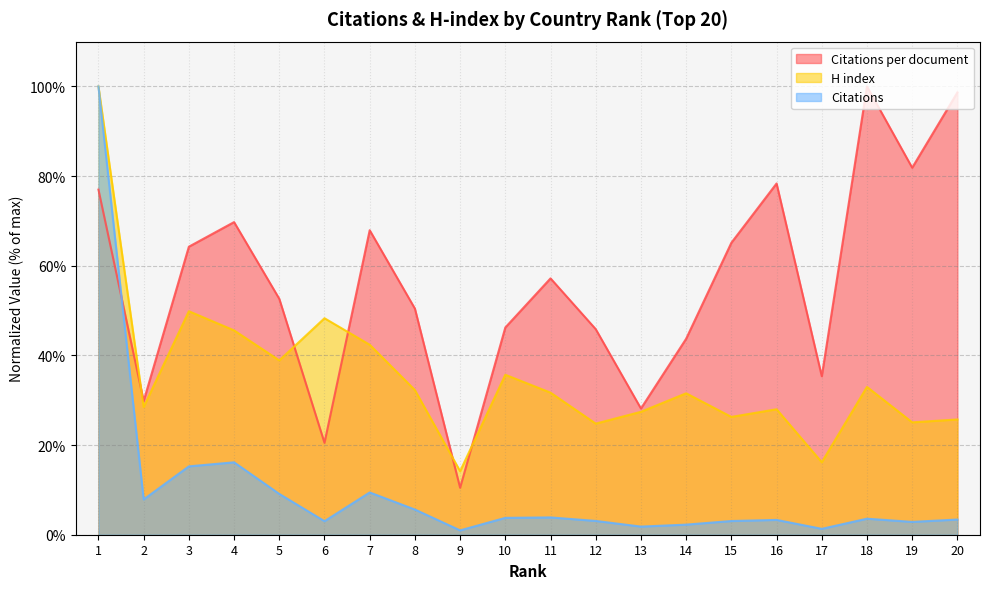

Rank the categories by H index value from lowest to highest.

9, 17, 12, 19, 20, 15, 13, 16, 2, 14, 11, 8, 18, 10, 5, 7, 4, 6, 3, 1